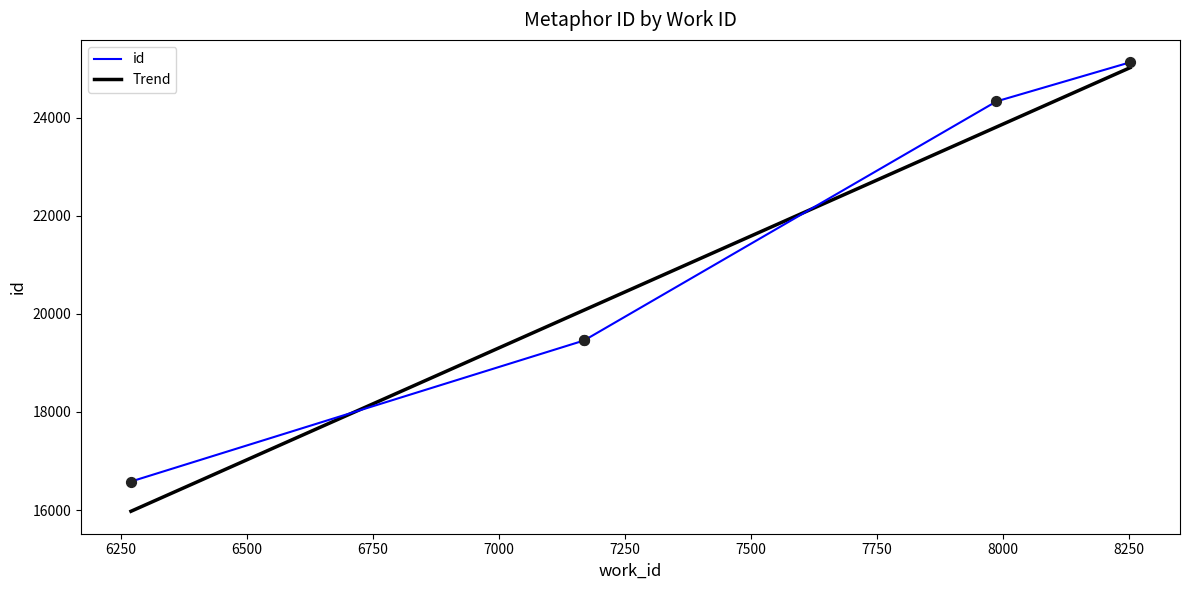

What is the change in value from 7169 to 8252?

+5668